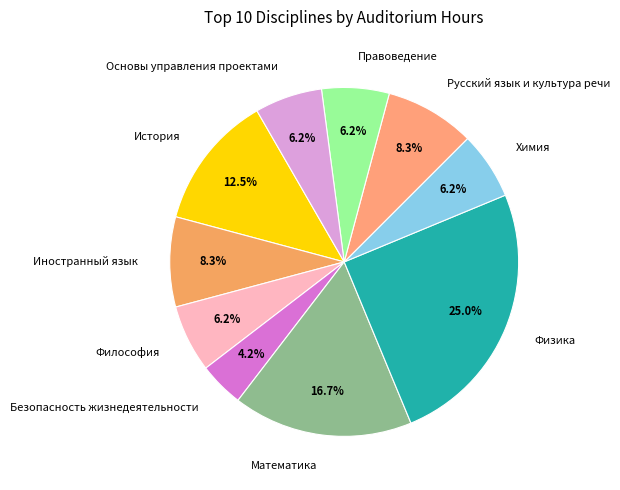

Is Русский язык и культура речи the majority of the pie?

No